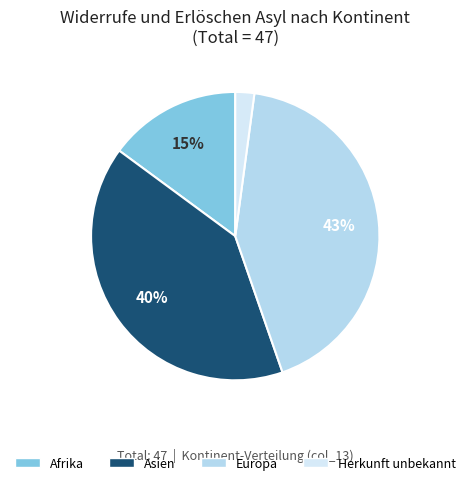

To the nearest percent, what is the average slice percentage?

25%